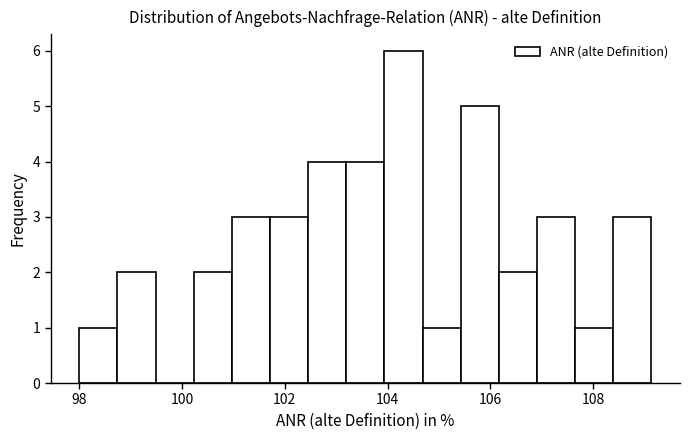

Around what value on the x-axis is the tallest bar? Give the approximate position of its centre, as read against the axis.

104.4